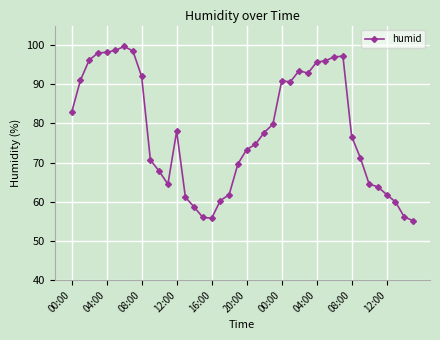

True or false: there are more than 2 points higher than both neighbors.

True